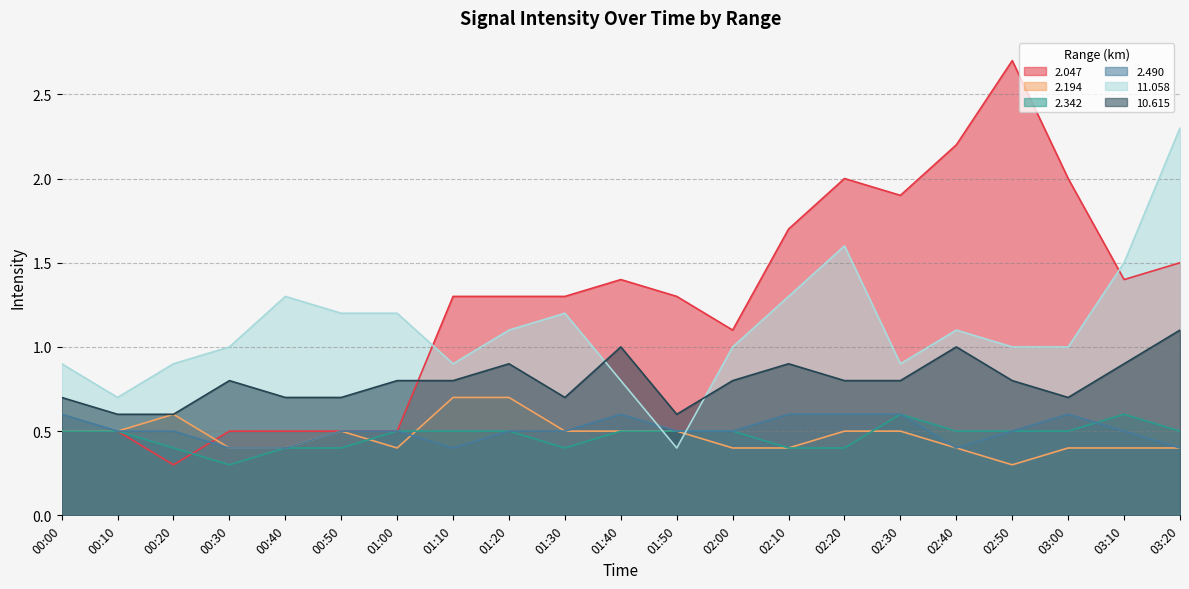

What is the label of the 9th point from the right?

02:00